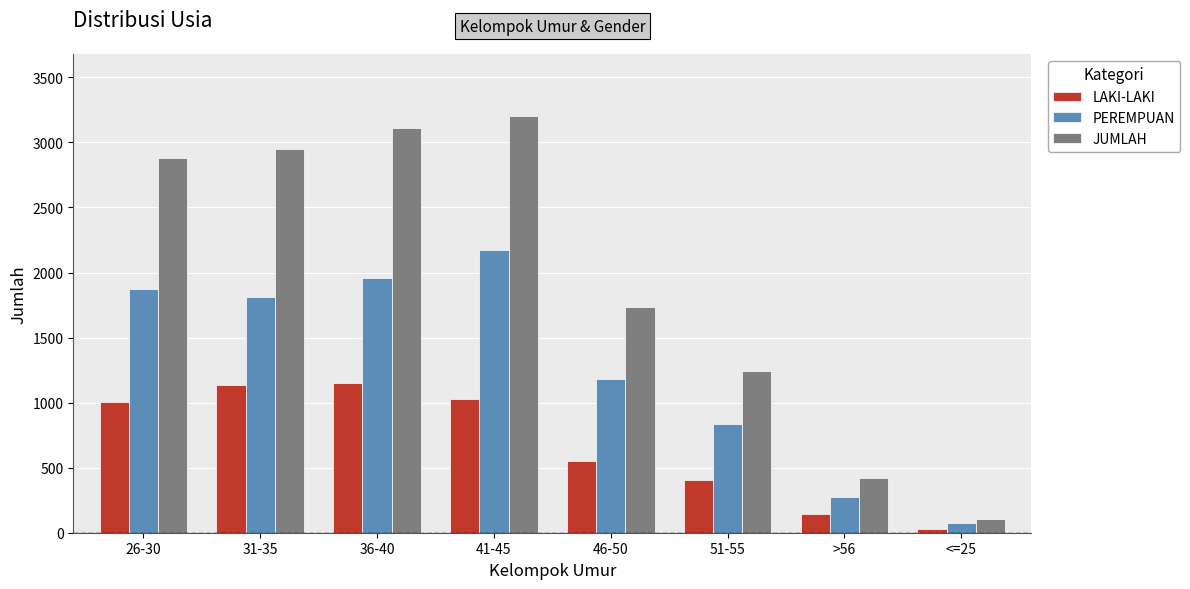

What is the label of the 3rd bar from the left?

36-40